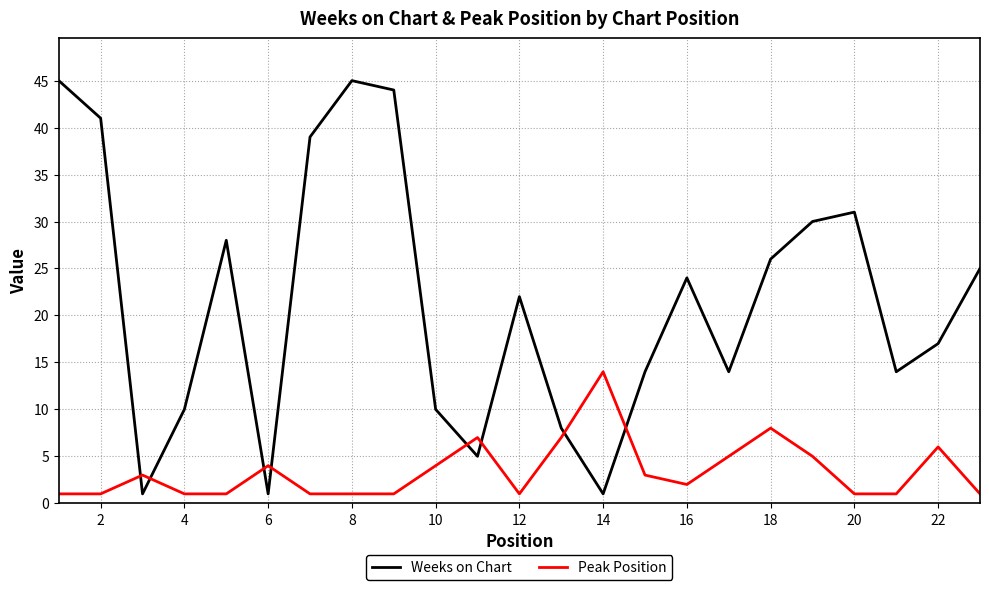

List the series in order of their overall mean, lowest first.

Peak Position, Weeks on Chart